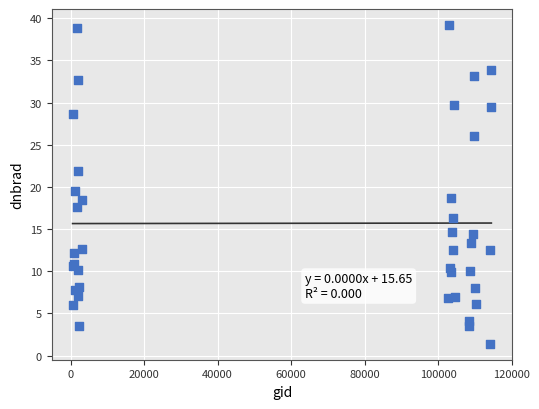

What Y value in the scatter plot is closest to 20?

19.5